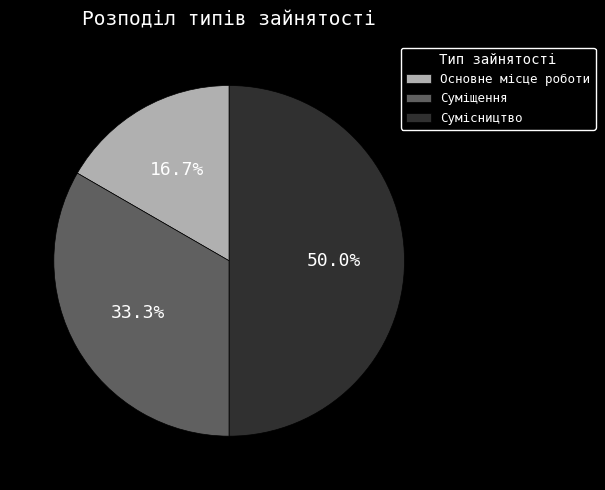

Rank the categories by value from highest to lowest.

Сумісництво, Суміщення, Основне місце роботи